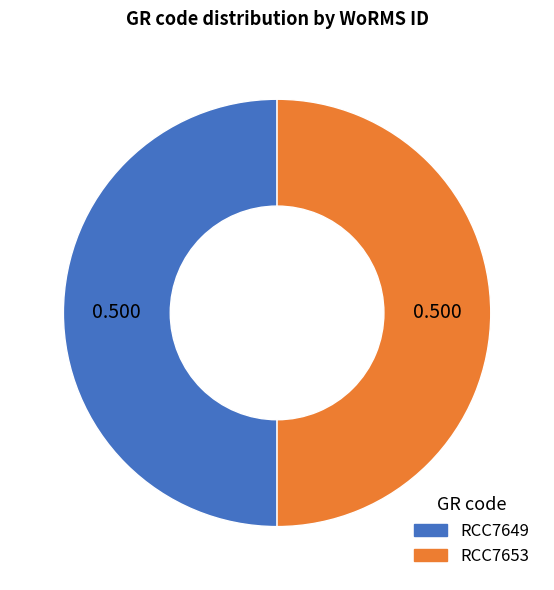

Combined, do RCC7649 and RCC7653 account for over 50%?

Yes